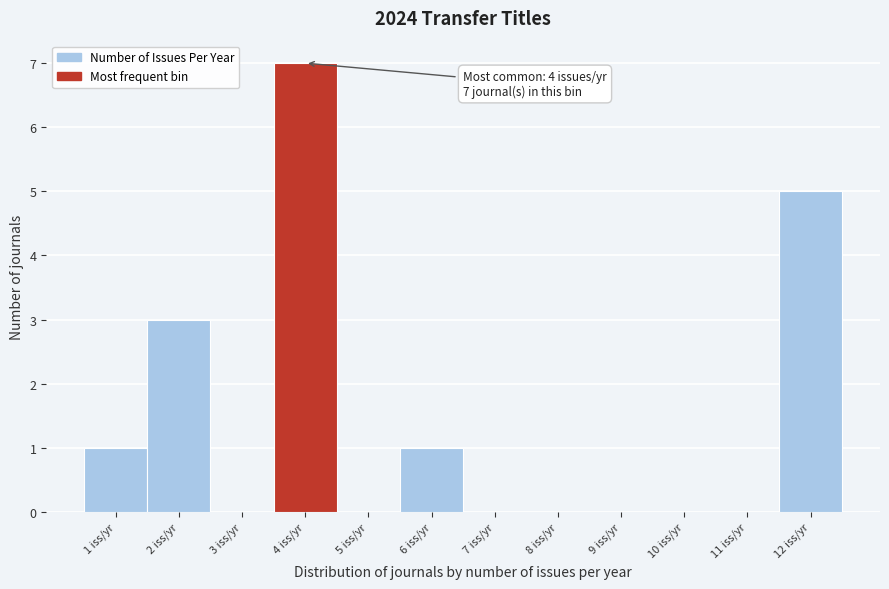

Reading right to left, extract all data points from this chart.

12 iss/yr=5	11 iss/yr=0	10 iss/yr=0	9 iss/yr=0	8 iss/yr=0	7 iss/yr=0	6 iss/yr=1	5 iss/yr=0	4 iss/yr=7	3 iss/yr=0	2 iss/yr=3	1 iss/yr=1